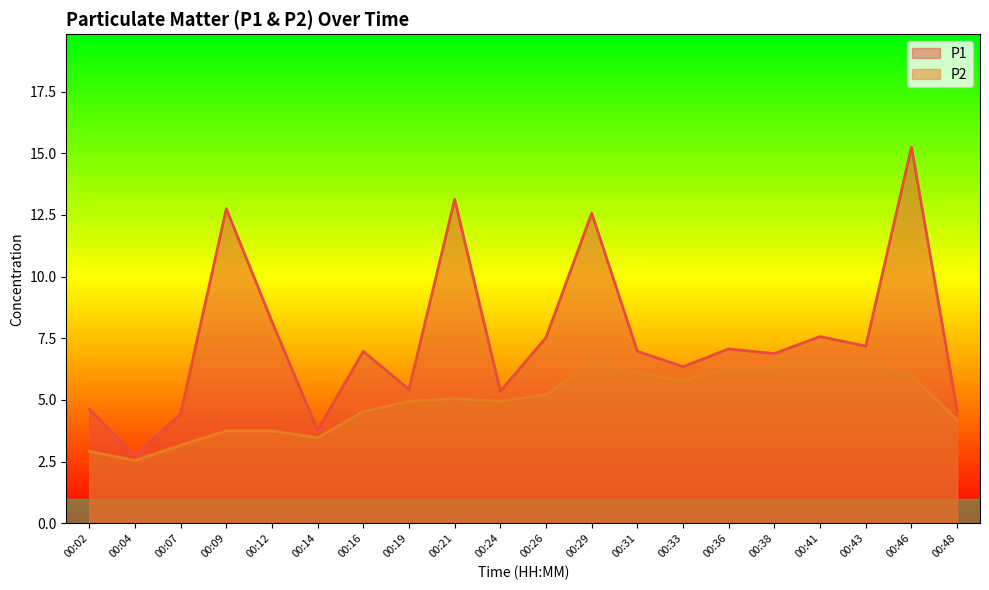

How many values in the P1 series exceed 6?

13